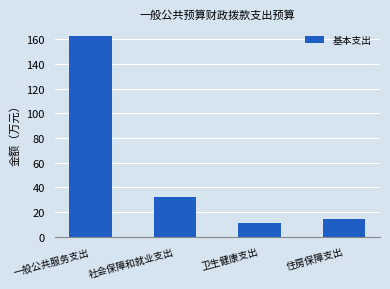

Where does the data first go above 31?

一般公共服务支出